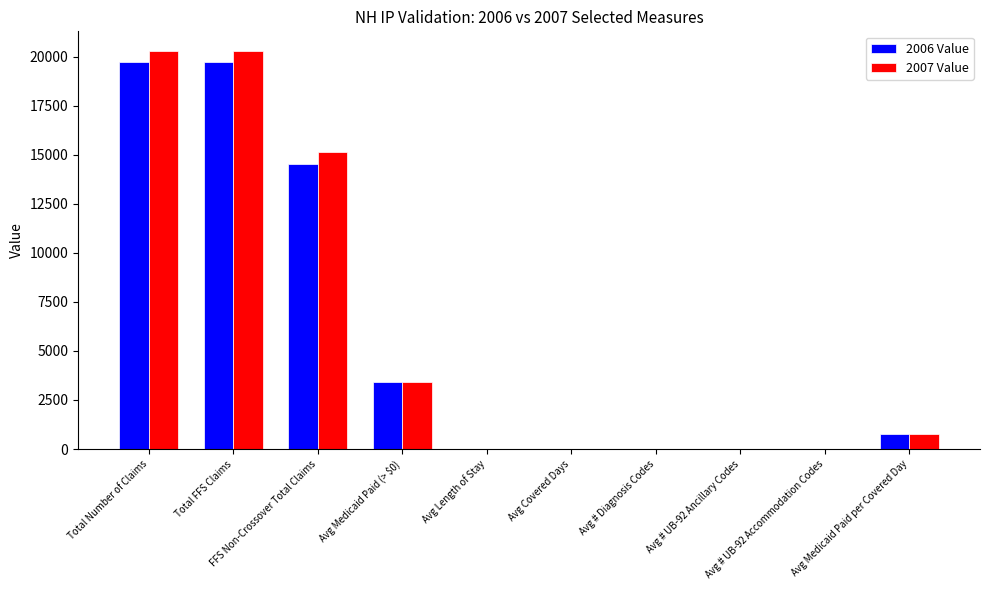

What is the sum of all 2007 Value values?

59936.2